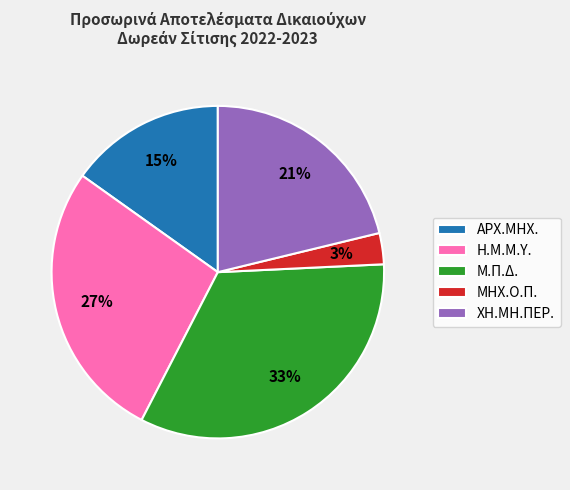

True or false: ΑΡΧ.ΜΗΧ. accounts for 15% of the total.

True